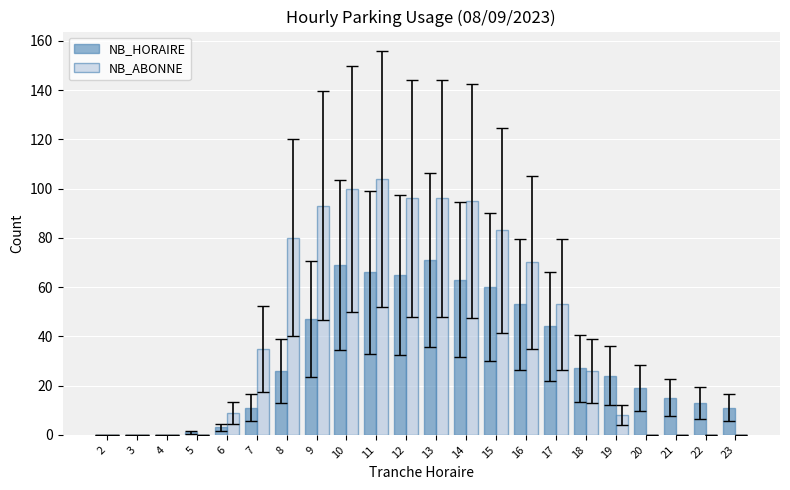

Reading left to right, transcribe all the data shown in this chart.

NB_HORAIRE: 2=0	3=0	4=0	5=1	6=3	7=11	8=26	9=47	10=69	11=66	12=65	13=71	14=63	15=60	16=53	17=44	18=27	19=24	20=19	21=15	22=13	23=11
NB_ABONNE: 2=0	3=0	4=0	5=0	6=9	7=35	8=80	9=93	10=100	11=104	12=96	13=96	14=95	15=83	16=70	17=53	18=26	19=8	20=0	21=0	22=0	23=0